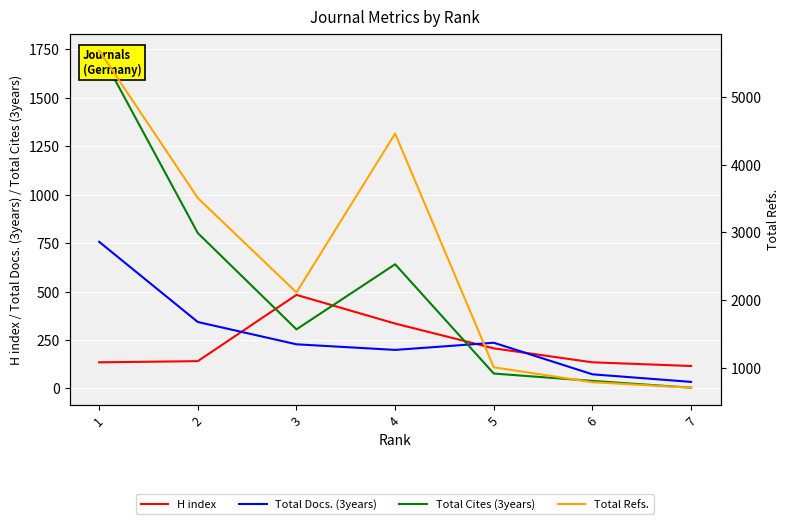

What is the sum of the Total Cites (3years) values at 7 and 6?

43